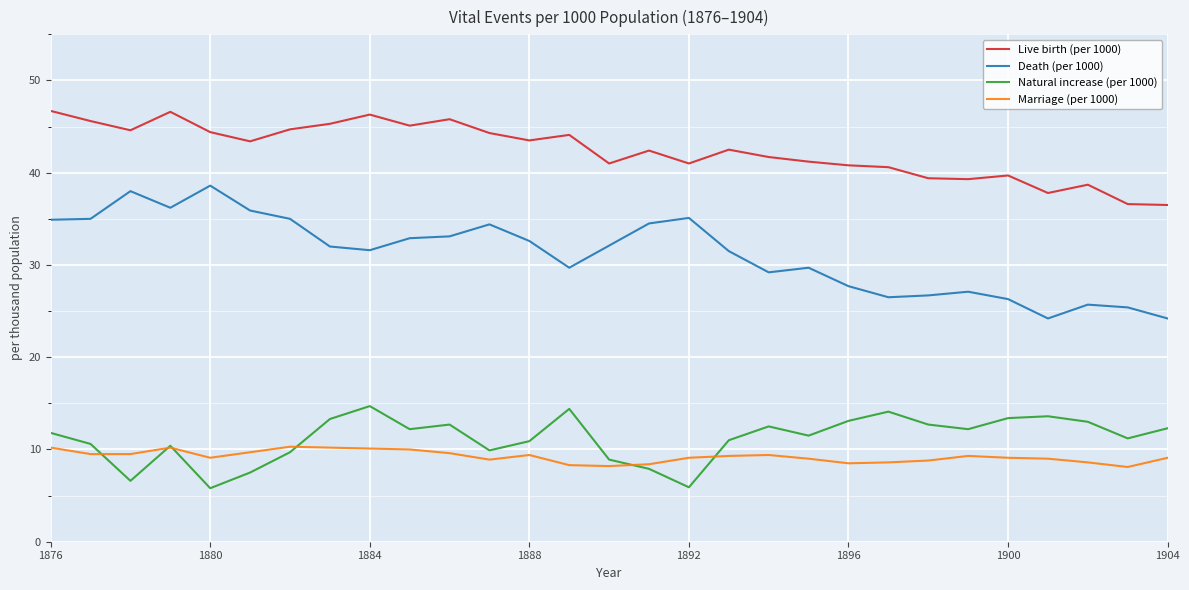

Rank the series by their maximum value, from lowest to highest.

Marriage (per 1000), Natural increase (per 1000), Death (per 1000), Live birth (per 1000)